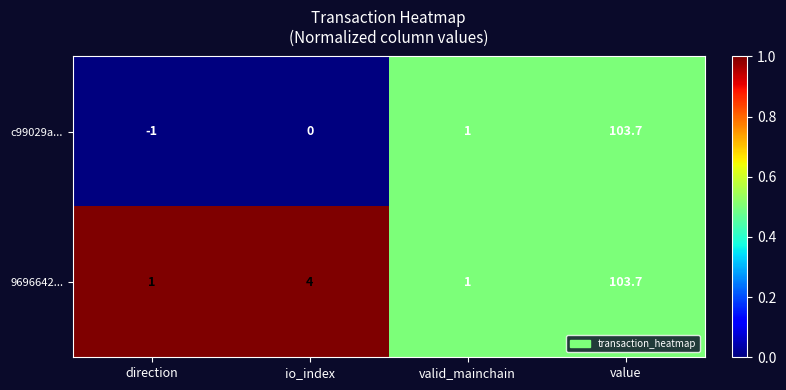

Reading left to right, what are all the values shown in this chart?

c99029a...: direction=-1.0	io_index=0.0	valid_mainchain=1.0	value=103.7
9696642...: direction=1.0	io_index=4.0	valid_mainchain=1.0	value=103.7